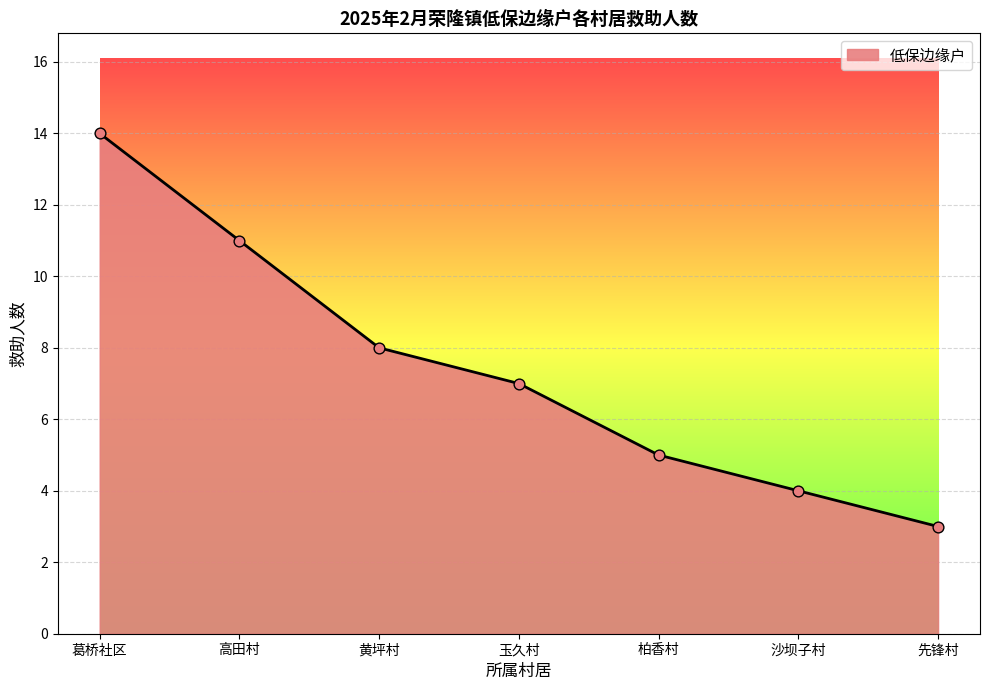

Which has a higher value, 先锋村 or 柏香村?

柏香村